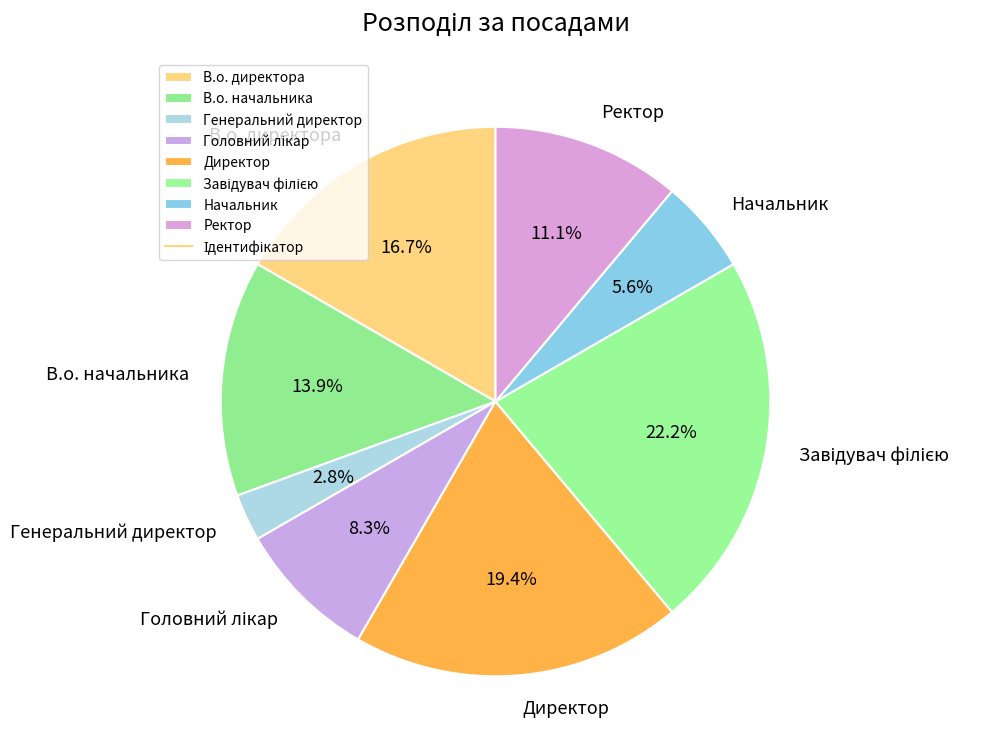

Does В.о. начальника represent more than half of the total?

No